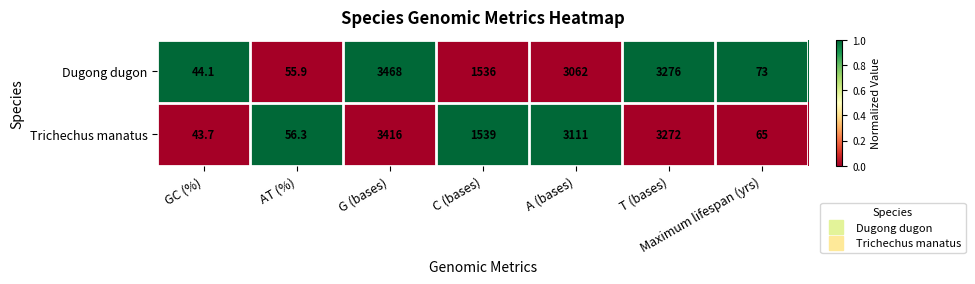

List the series in order of their peak value, lowest first.

Trichechus manatus, Dugong dugon